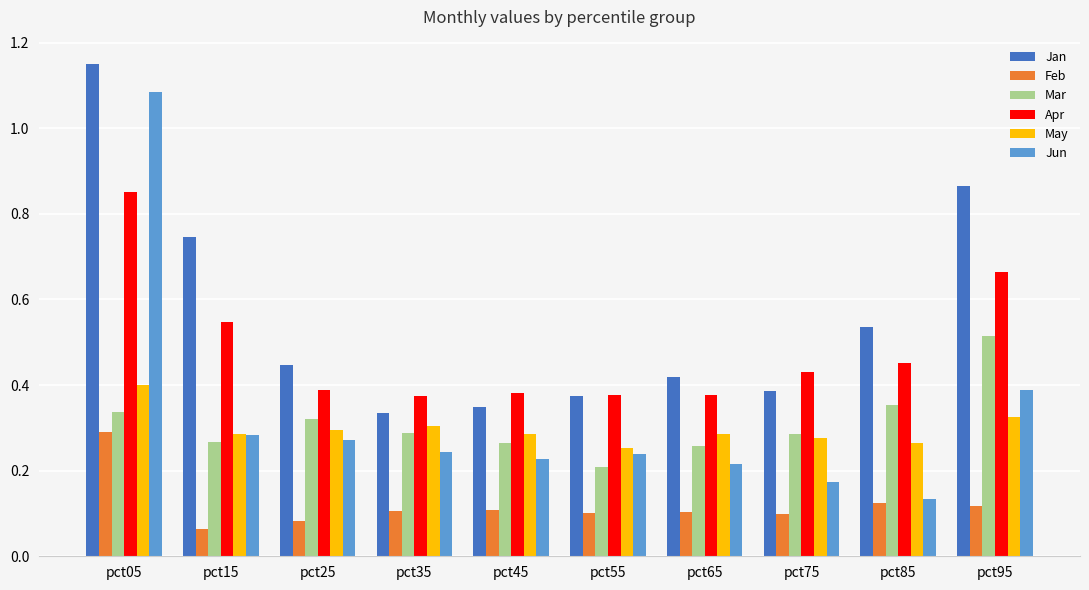

Which series has the largest total across all categories?

Jan